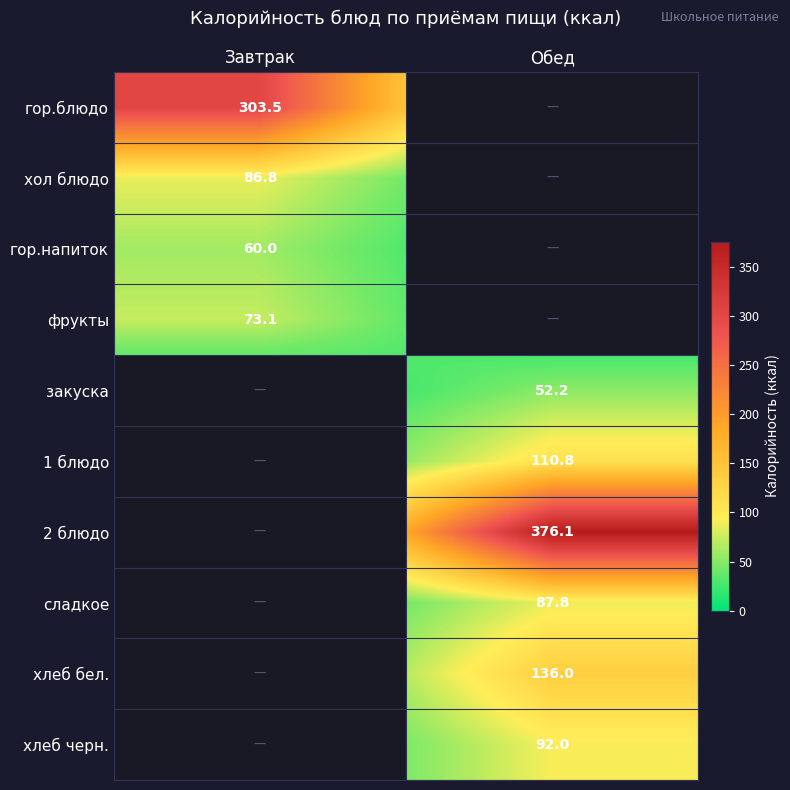

True or false: закуска has a value of 70.3 at Обед.

False